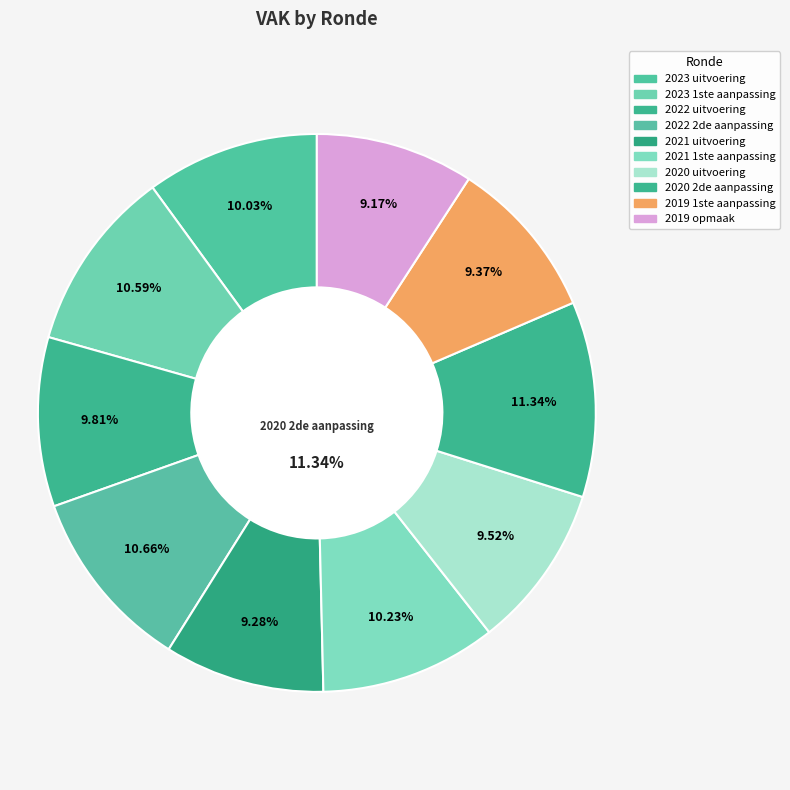

To the nearest percent, what percentage of the pie is 2019 opmaak?

9%